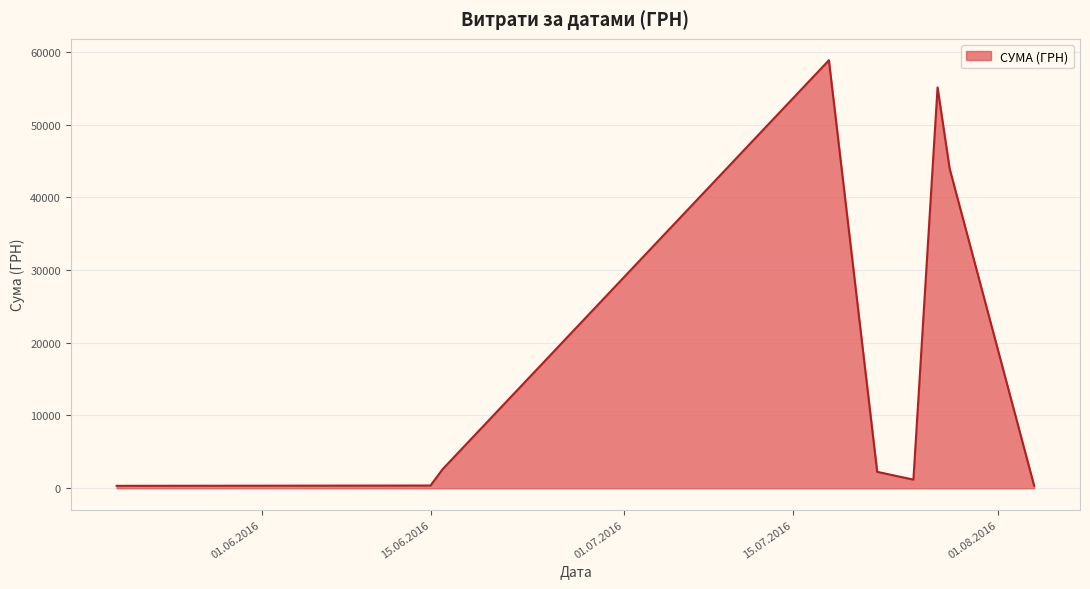

What is the greatest value displayed?

58840.0